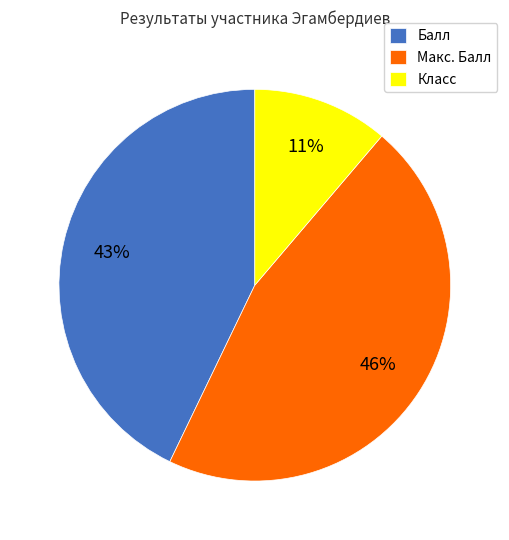

Does Макс. Балл represent more than half of the total?

No